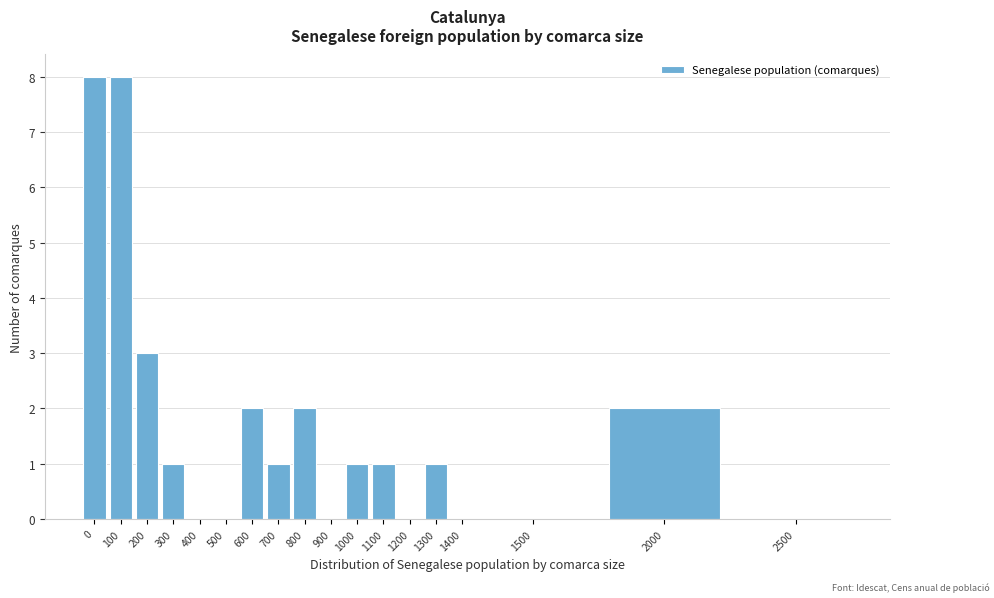

Reading left to right, transcribe all the data shown in this chart.

0=8	100=8	200=3	300=1	400=0	500=0	600=2	700=1	800=2	900=0	1000=1	1100=1	1200=0	1300=1	1400=0	1500=0	2000=2	2500=0